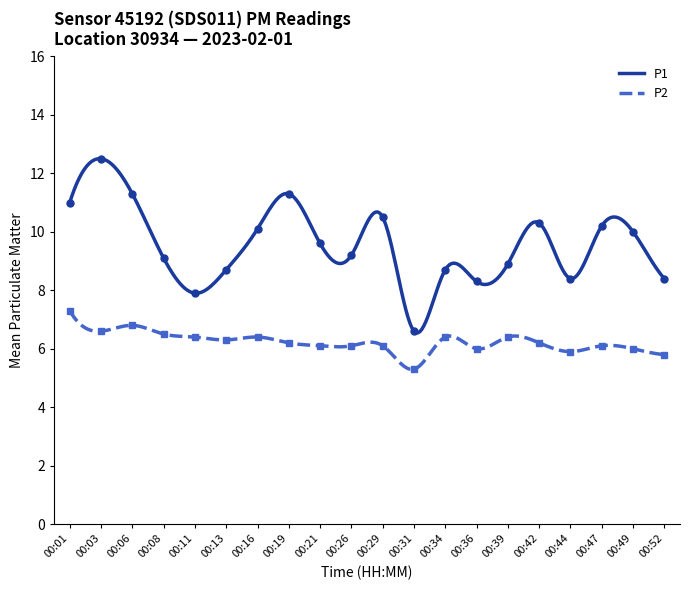

Does the chart have visible grid lines?

No